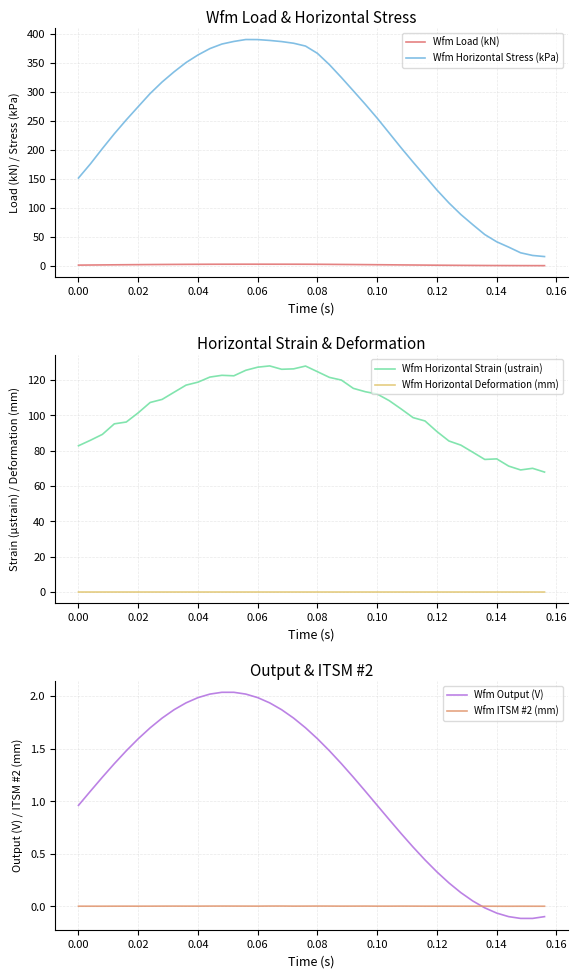

What is the maximum value for Wfm Horizontal Stress (kPa)?

390.4